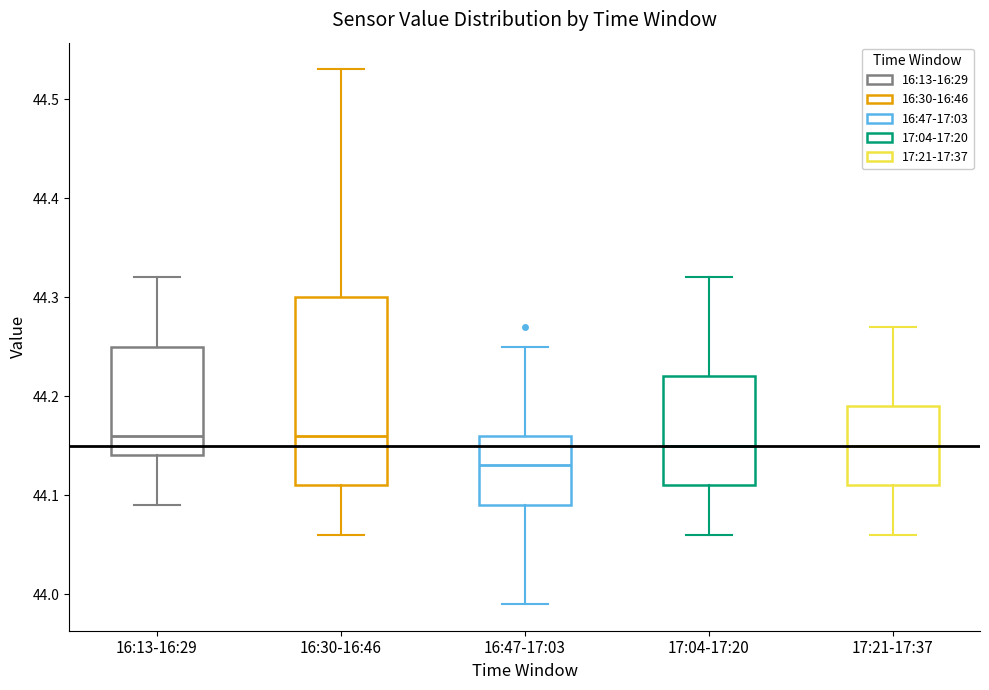

Comparing the boxes themselves (not the whiskers), which one is the tallest?

16:30-16:46